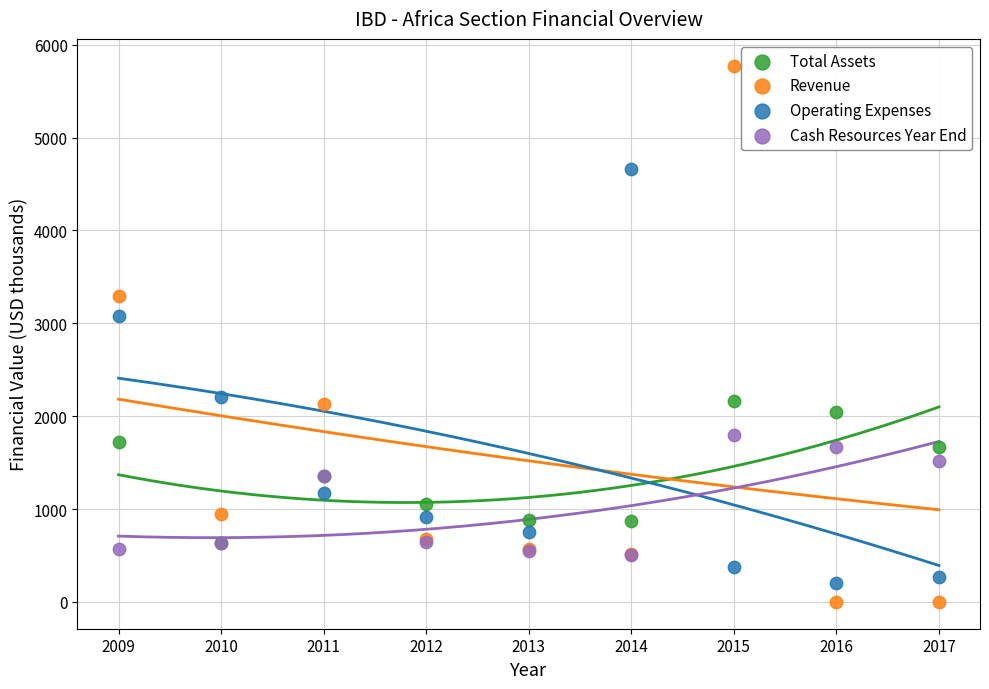

Across all series, what Y value is closest to 2887?

3084